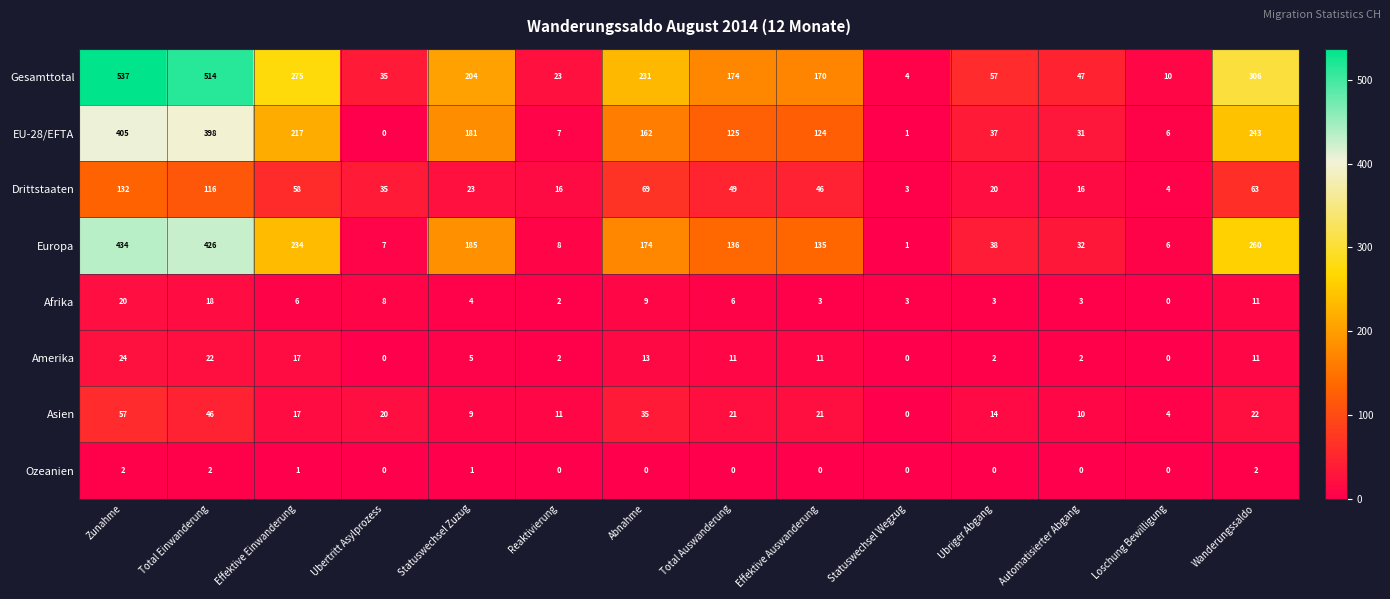

What is the average value of the Afrika series?

7